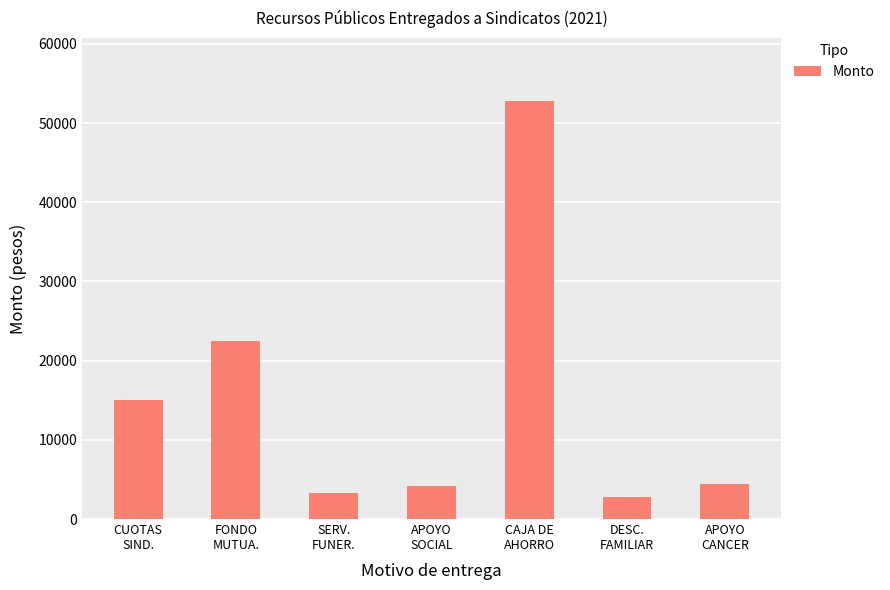

Which label corresponds to the largest value in the chart?

CAJA DE
AHORRO